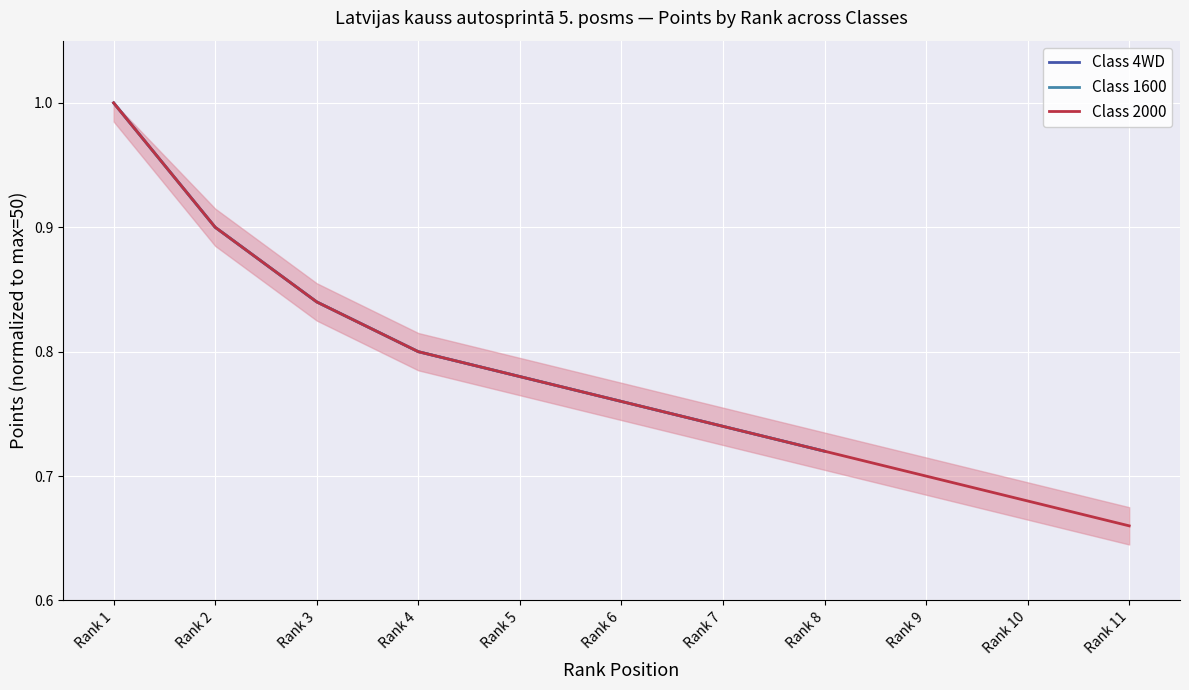

True or false: Class 2000 has more than 1 interior local peaks.

False